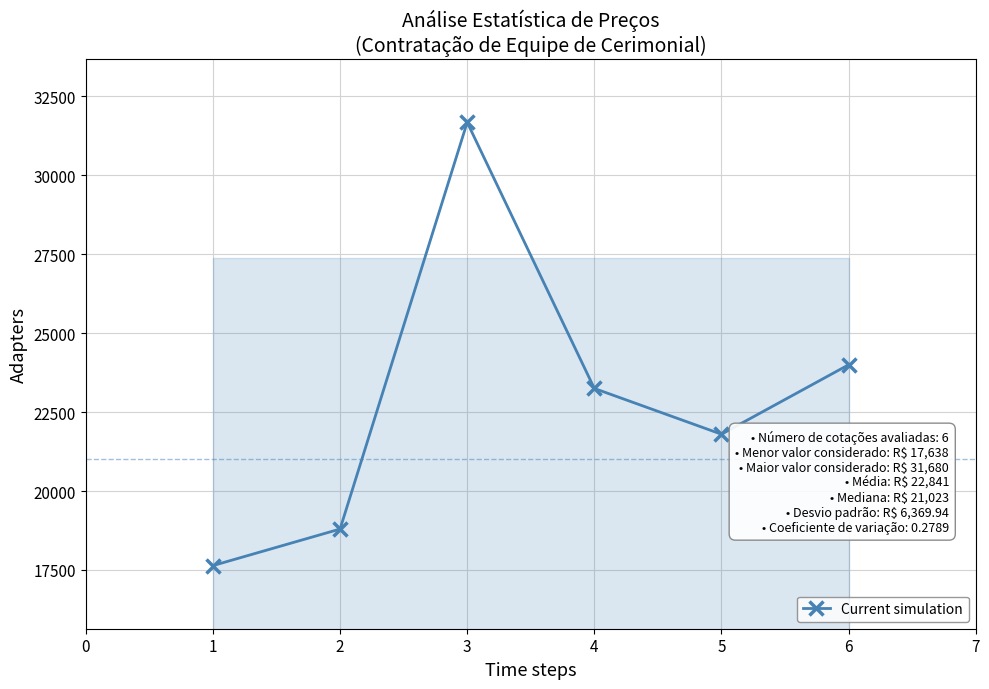

Approximately how many times larger is the value at 4 compared to 2?

1.2